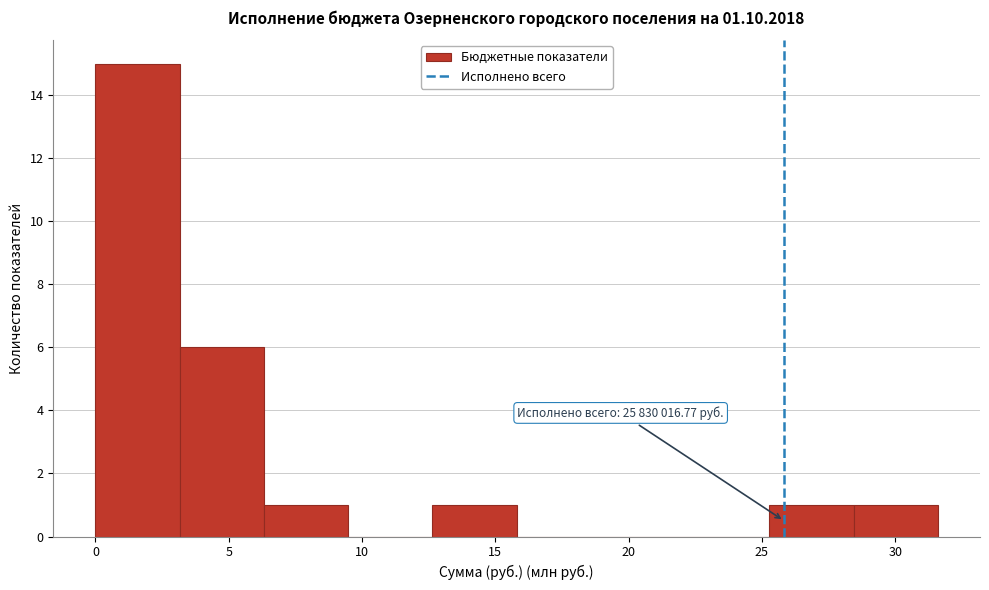

Which range on the x-axis has the tallest bar?

0.0 to 3.0